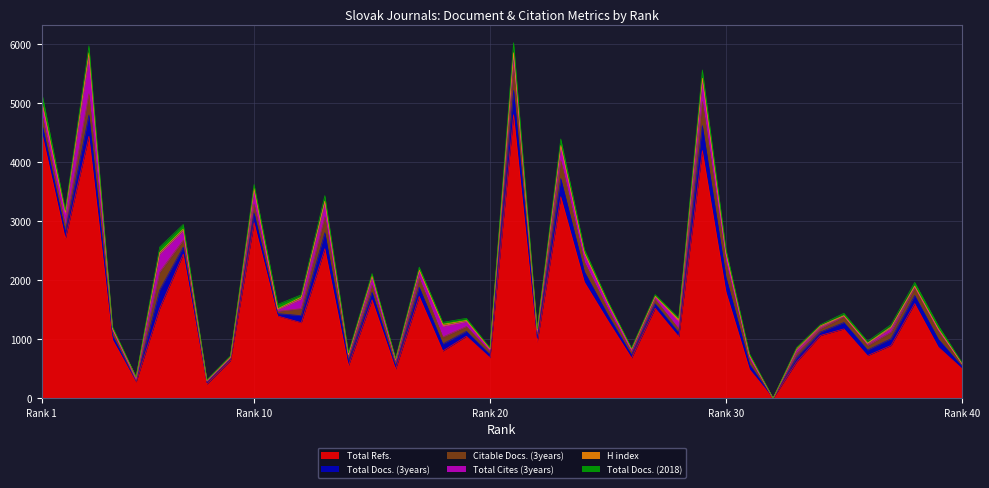

Which category has the highest value across all series?

21